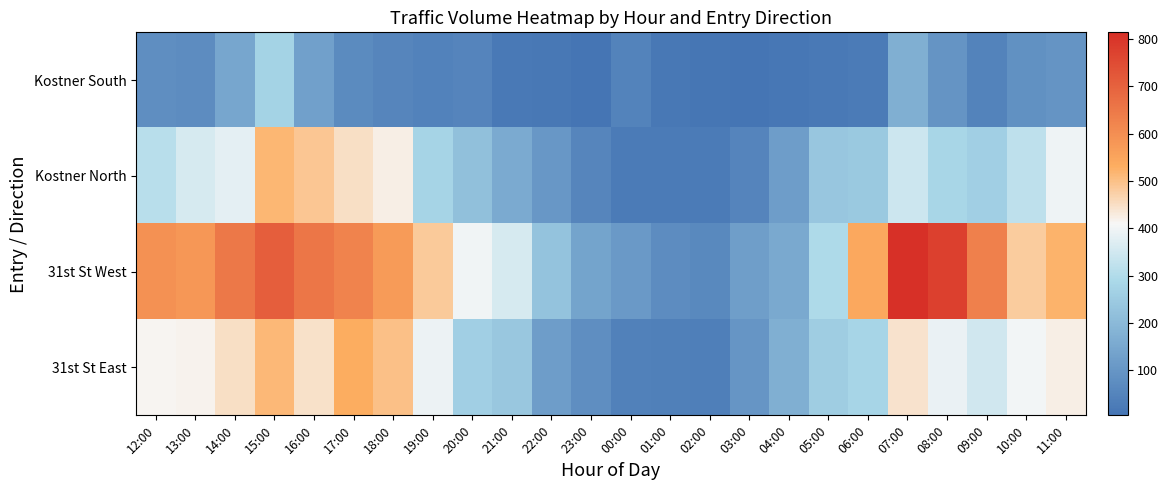

What is the spread (max minus min) of values at 18:00?

519